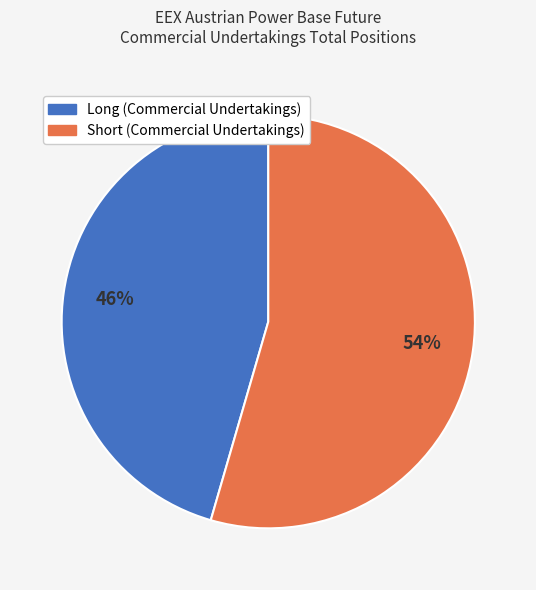

Rank the categories by value from highest to lowest.

Short (Commercial Undertakings), Long (Commercial Undertakings)